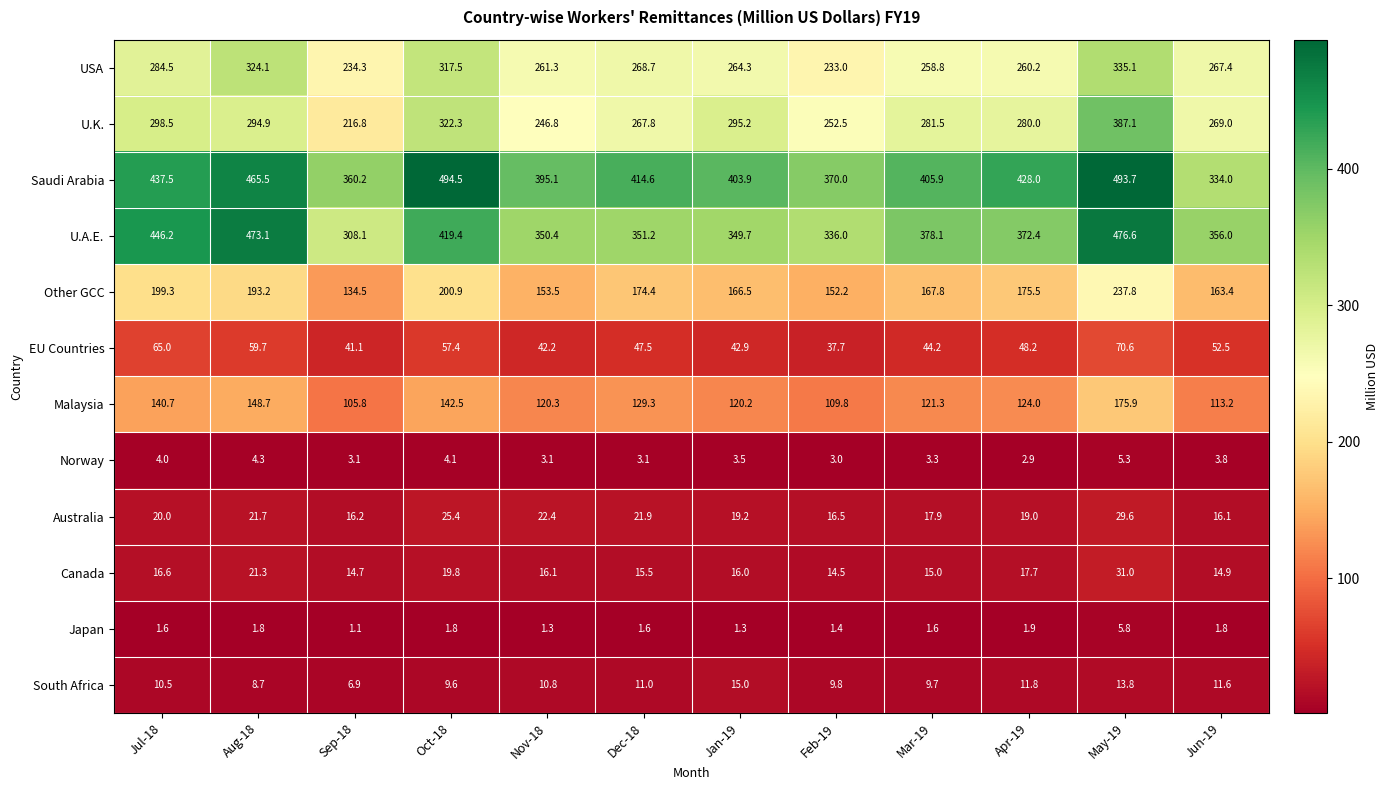

What is the maximum value shown in the chart?

494.5